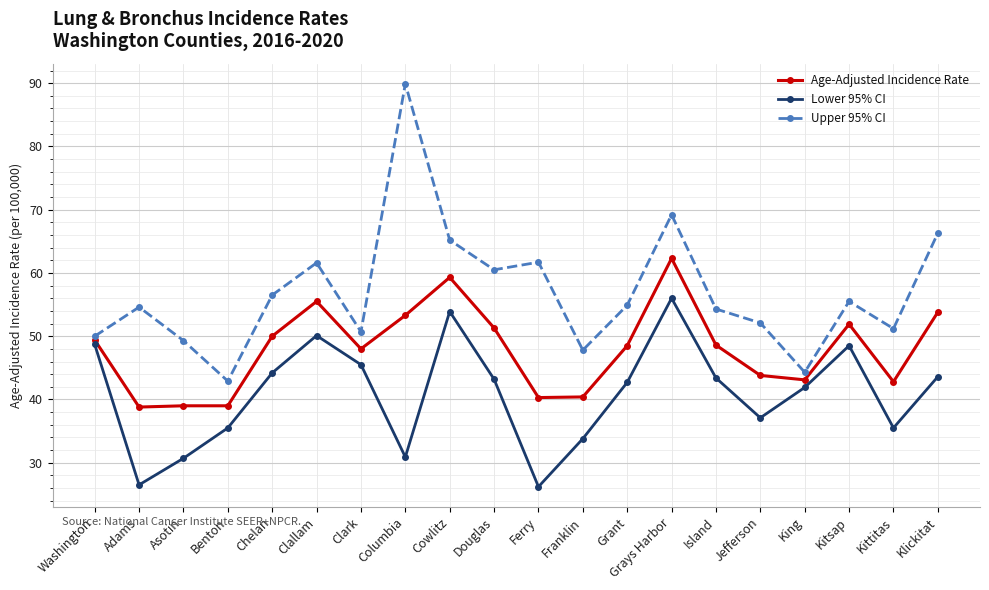

At which label does Upper 95% CI reach its peak?

Columbia